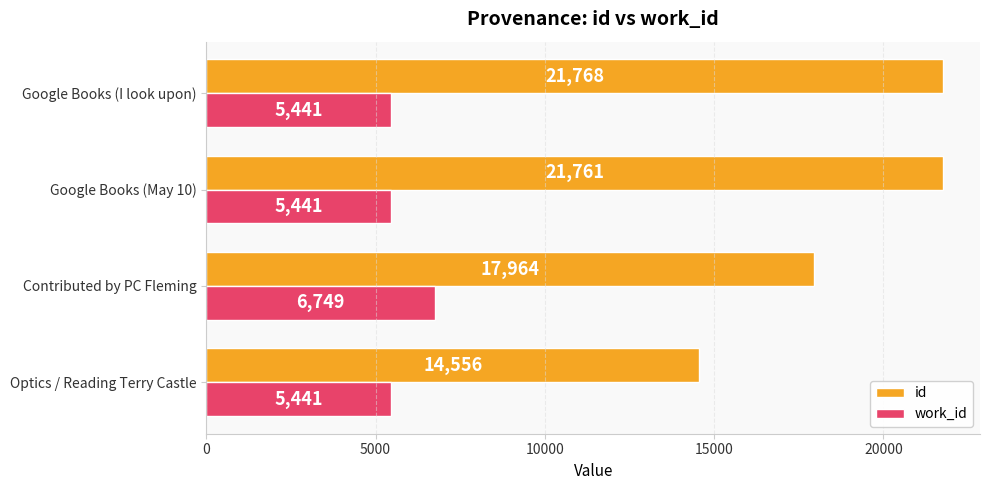

What is the difference between the highest and lowest values at Contributed by PC Fleming?

11215